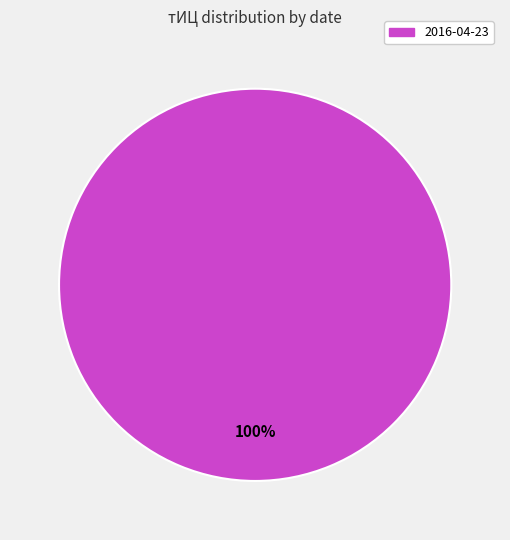

Does any single category account for the majority?

Yes